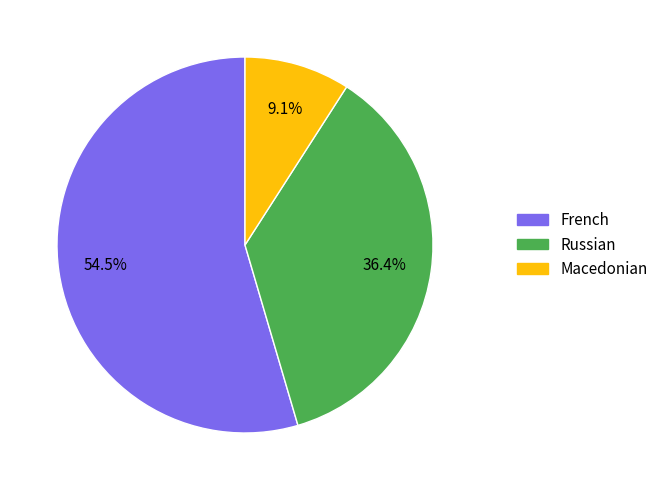

What is the total percentage of French and Macedonian?

63.6%